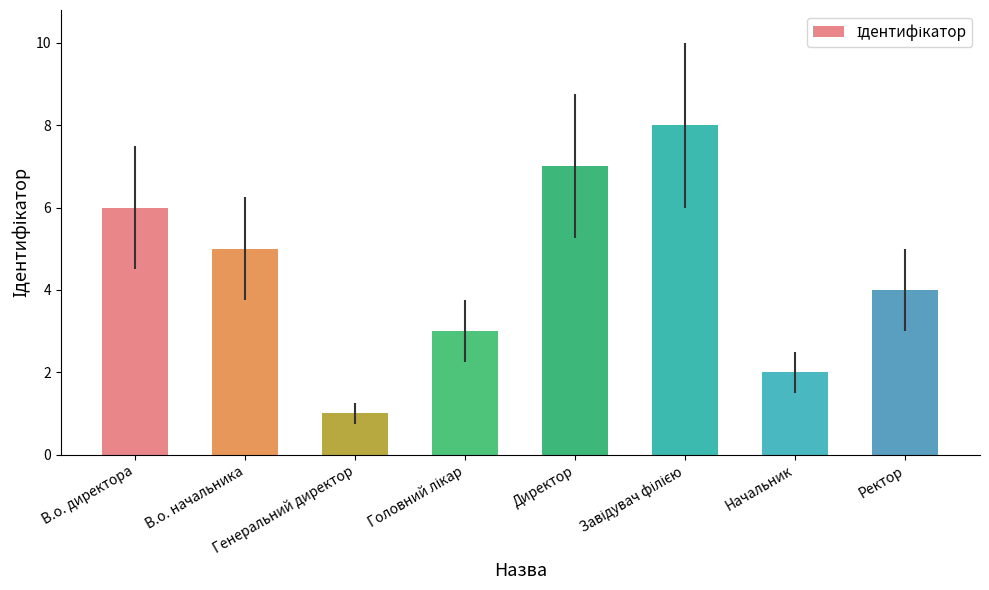

Reading left to right, transcribe all the data shown in this chart.

6	5	1	3	7	8	2	4